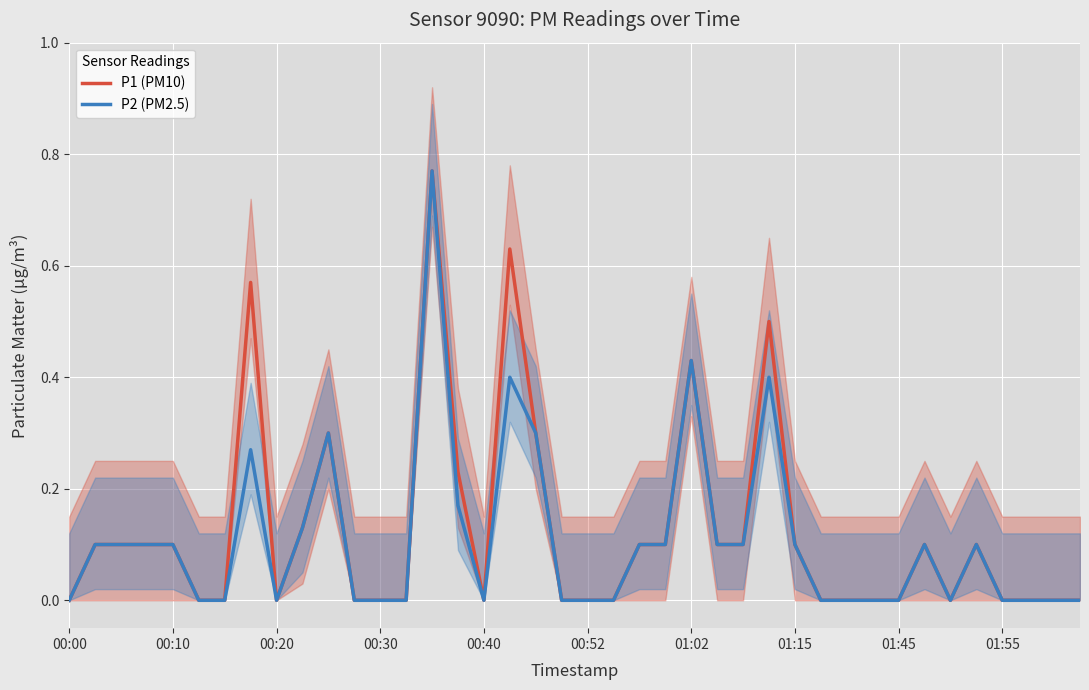

Is it true that P2 (PM2.5) equals -0.5 at 01:55?

False